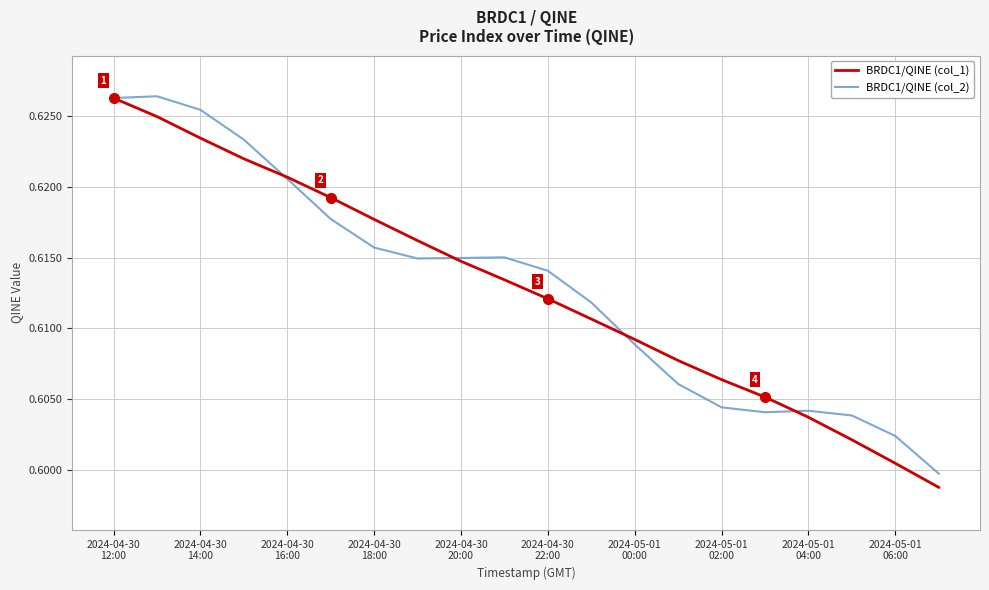

Is this an area chart (filled region under the line)?

No